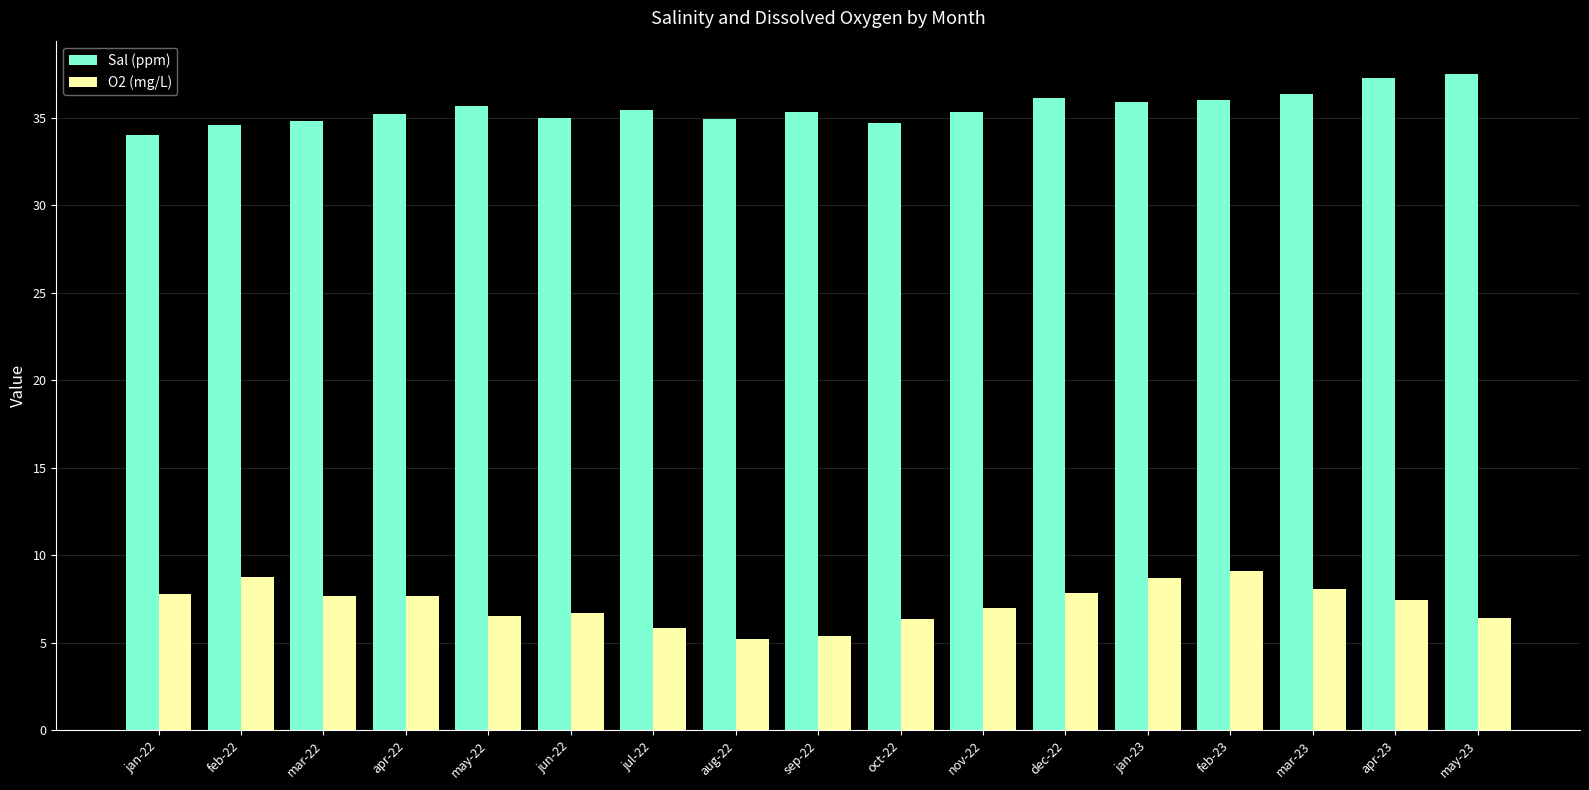

Between jul-22 and apr-23, which series saw the biggest shift?

Sal (ppm)